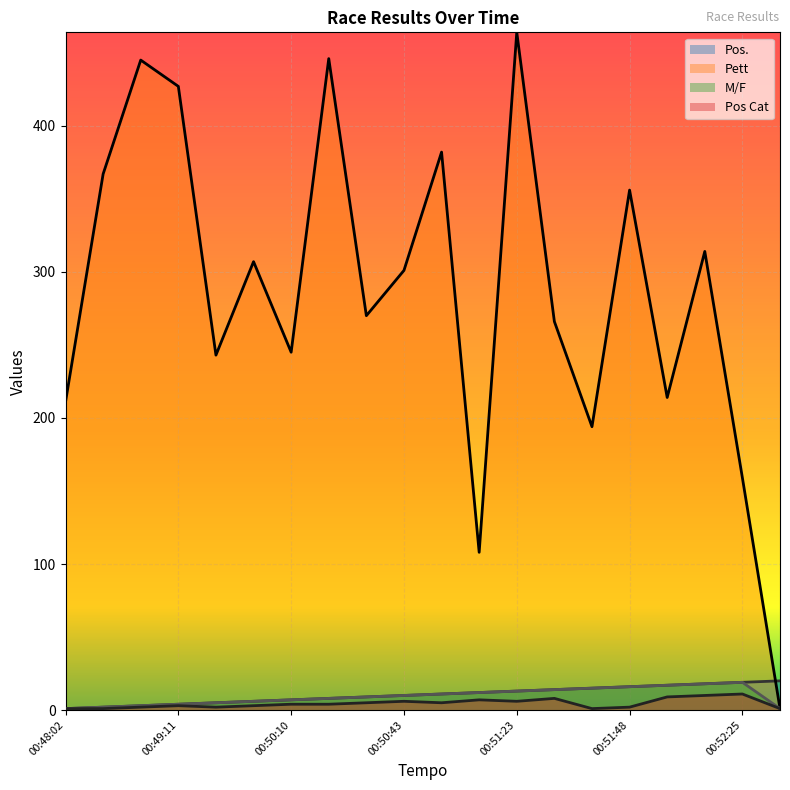

How many data points in Pos Cat are above 4?

9